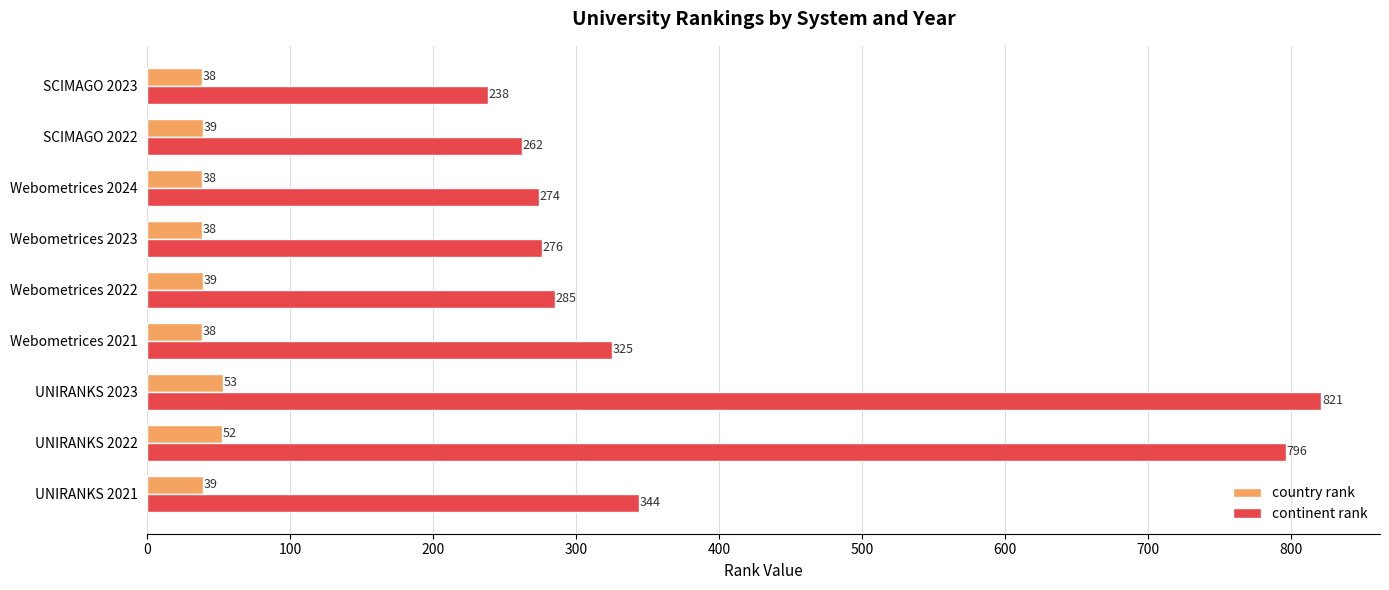

True or false: continent rank has a value of 1208 at UNIRANKS 2022.

False